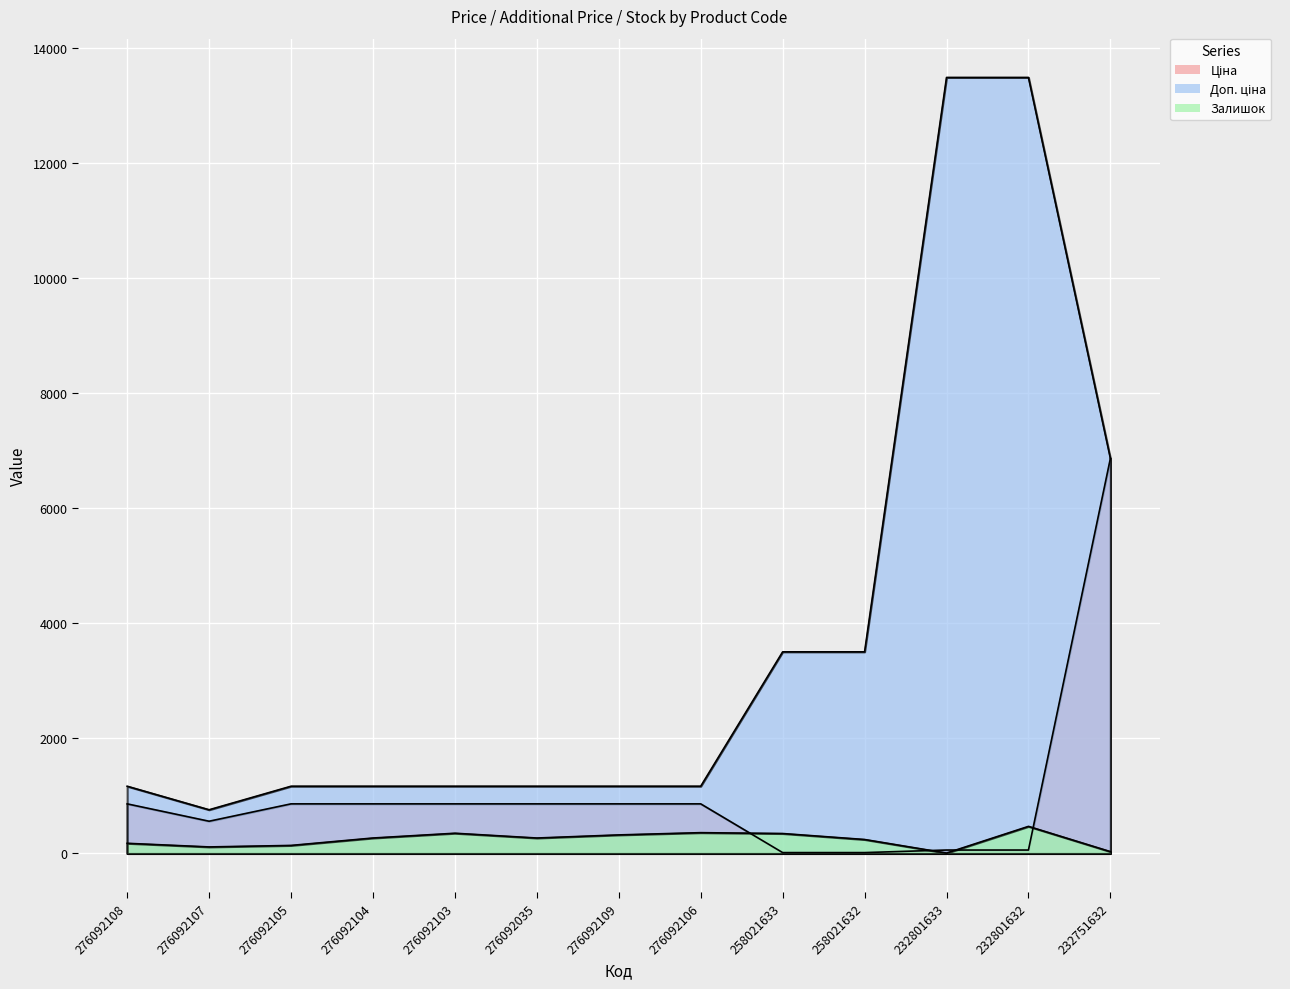

What are all the series names shown in the legend?

Ціна, Доп. ціна, Залишок